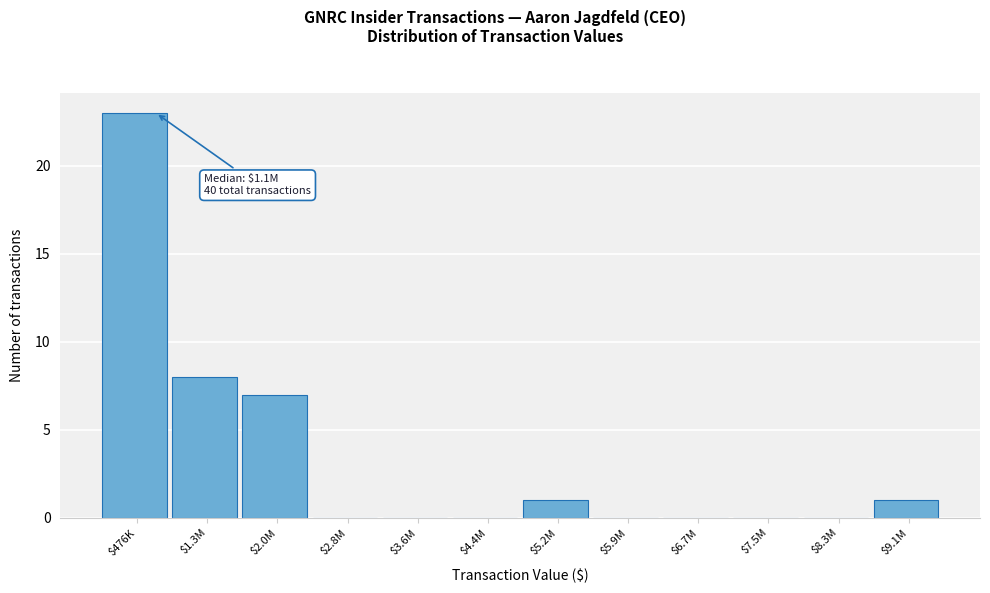

Is it true that the value at $2.0M is 7?

True